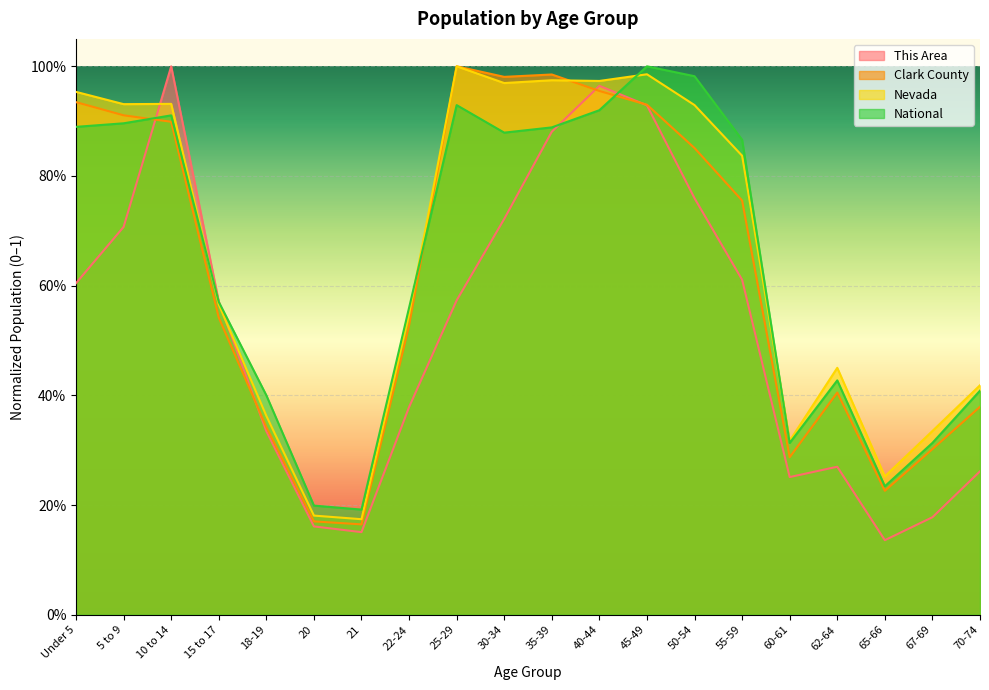

Which series ends up on top after the final intersection of Nevada and This Area?

Nevada